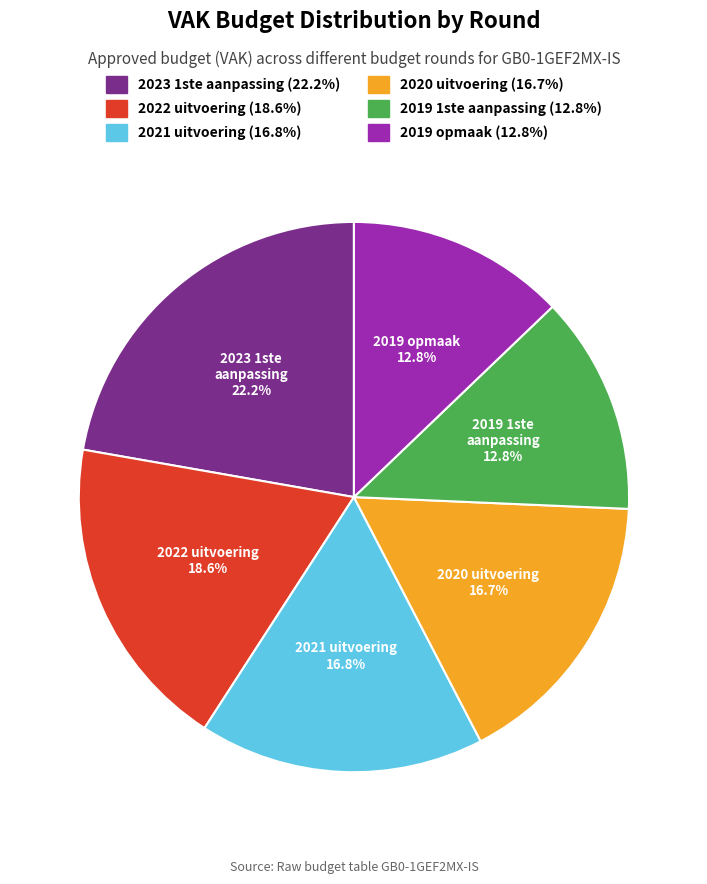

To the nearest percent, what portion does 2023 1ste aanpassing represent?

22%